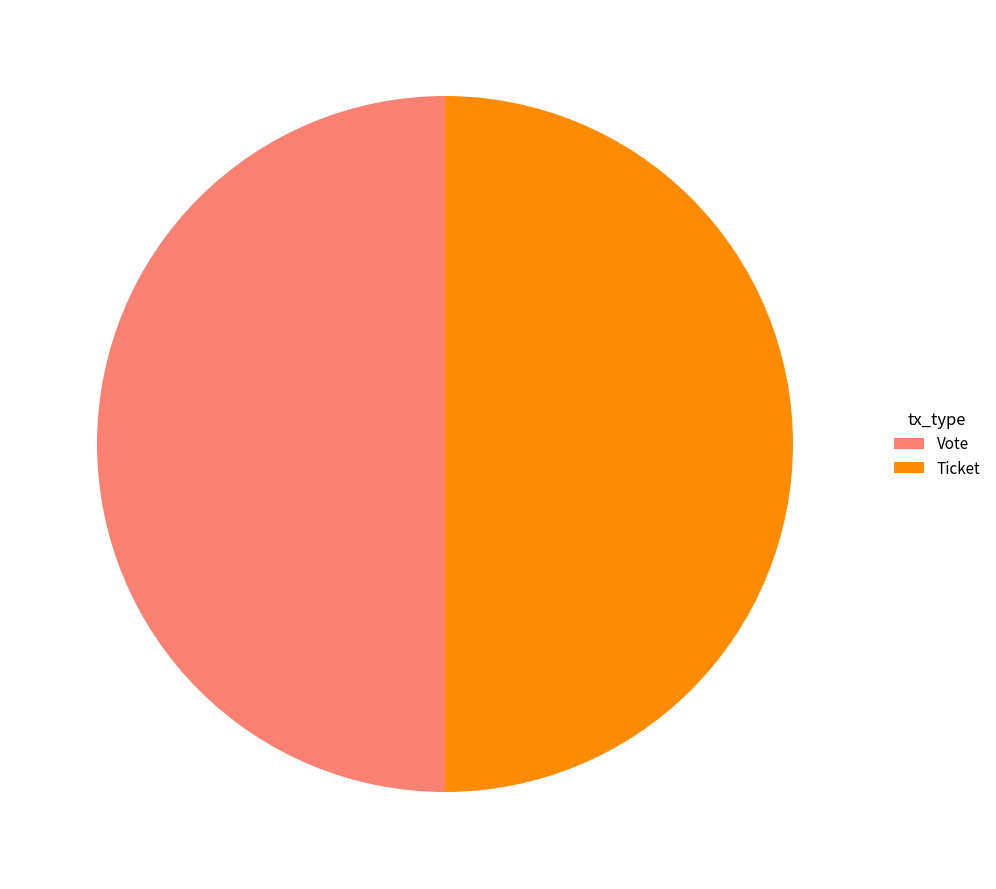

Combined, do Vote and Ticket account for over 50%?

Yes